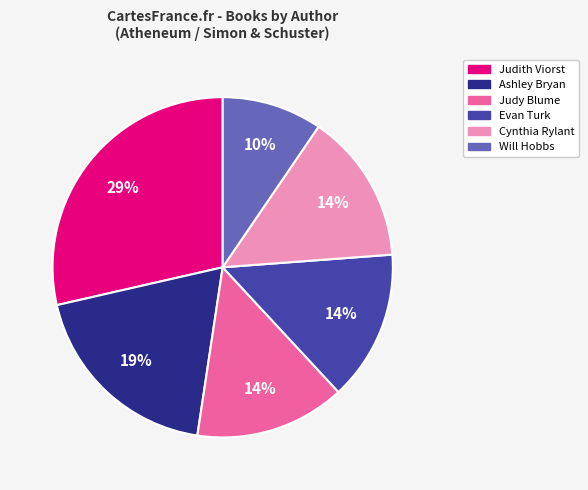

To the nearest percent, what is the average slice percentage?

17%